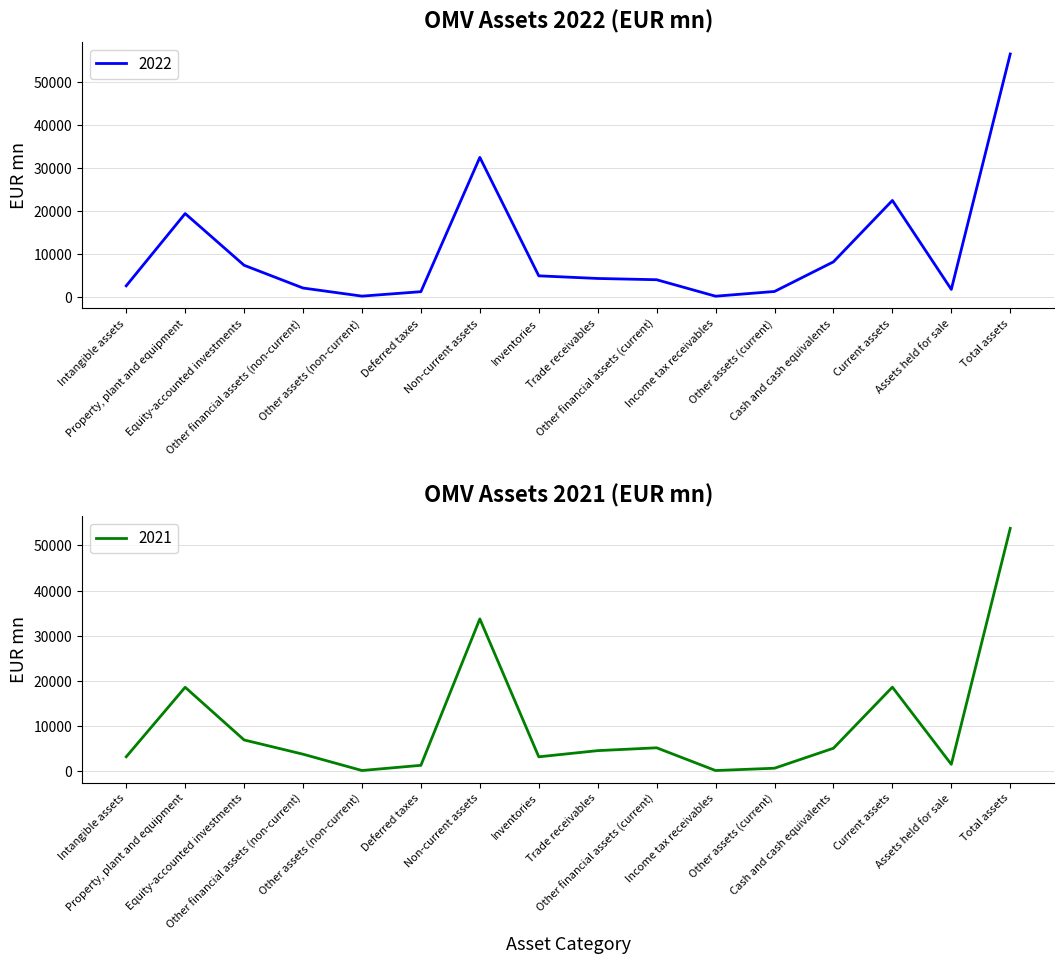

What is the label of the 5th point from the left?

Other assets (non-current)